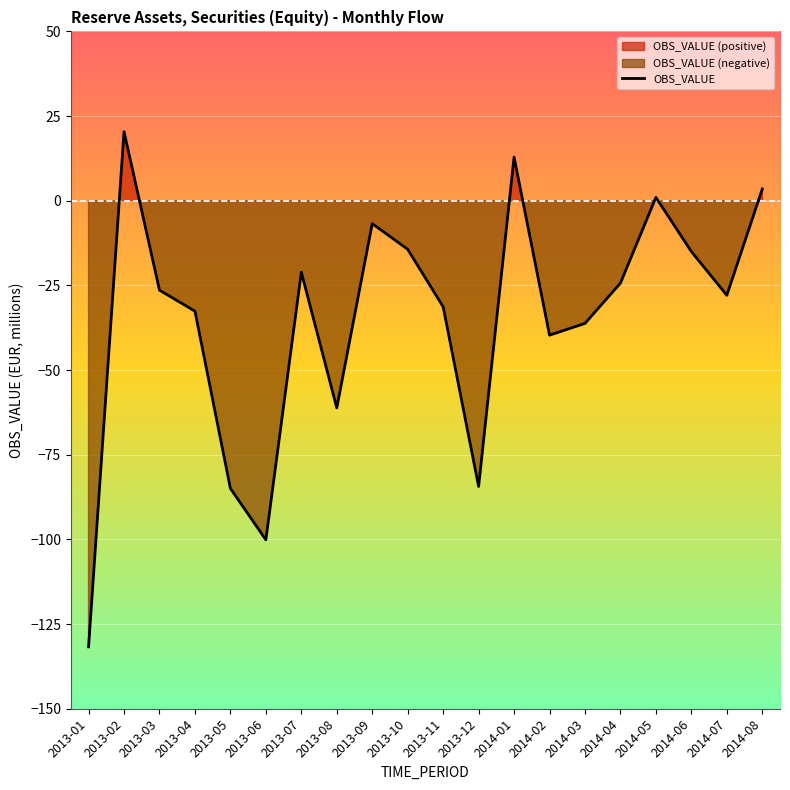

What is the minimum value for OBS_VALUE?

-131.7